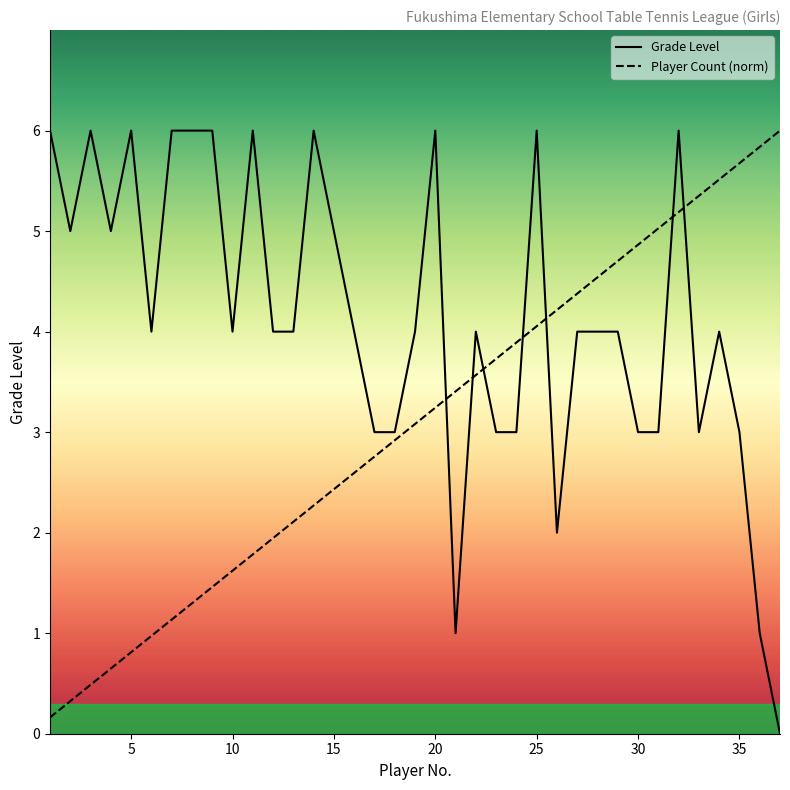

The value of Grade Level at 20 is 6.0. True or false?

True